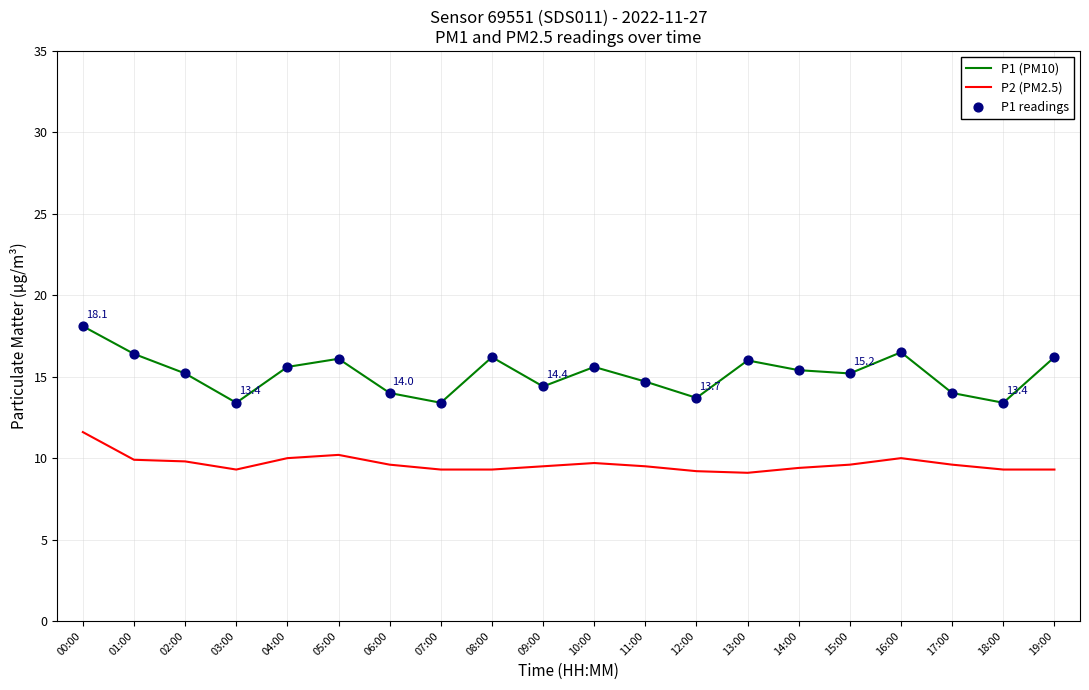

Which series has the widest spread of values?

P1 (PM10)